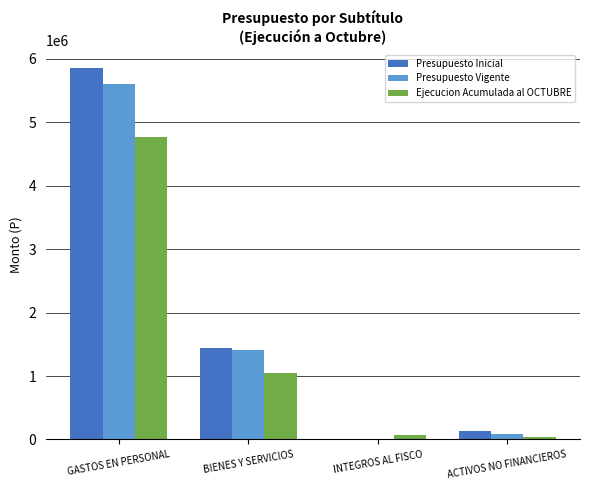

The Presupuesto Inicial series shows 1442779 at BIENES Y SERVICIOS. True or false?

True